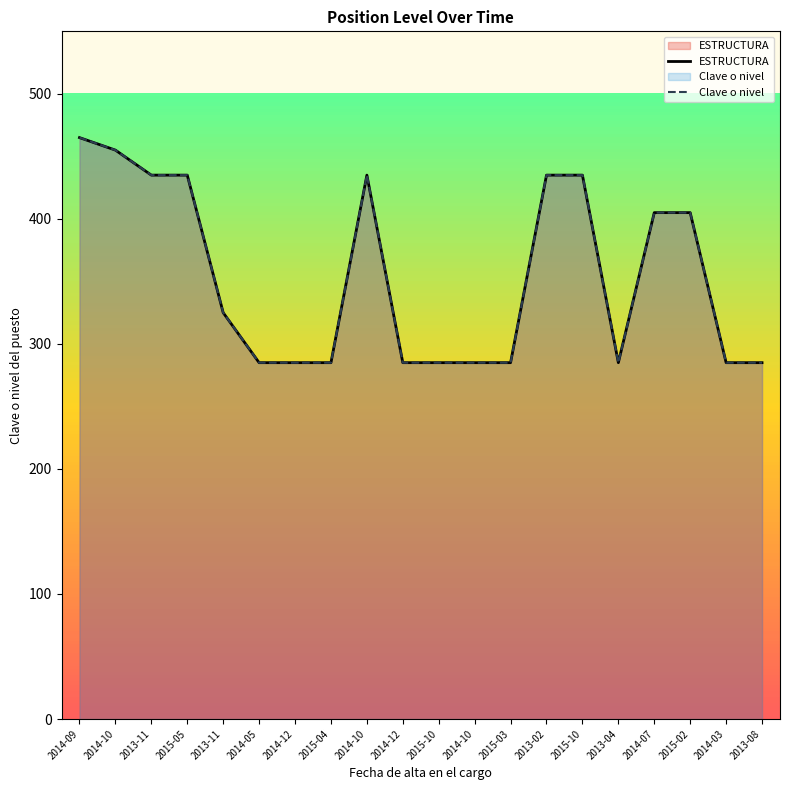

Reading left to right, what are all the values shown in this chart?

ESTRUCTURA: 465	455	435	435	325	285	285	285	435	285	285	285	285	435	435	285	405	405	285	285
Clave o nivel: 465	455	435	435	325	285	285	285	435	285	285	285	285	435	435	285	405	405	285	285